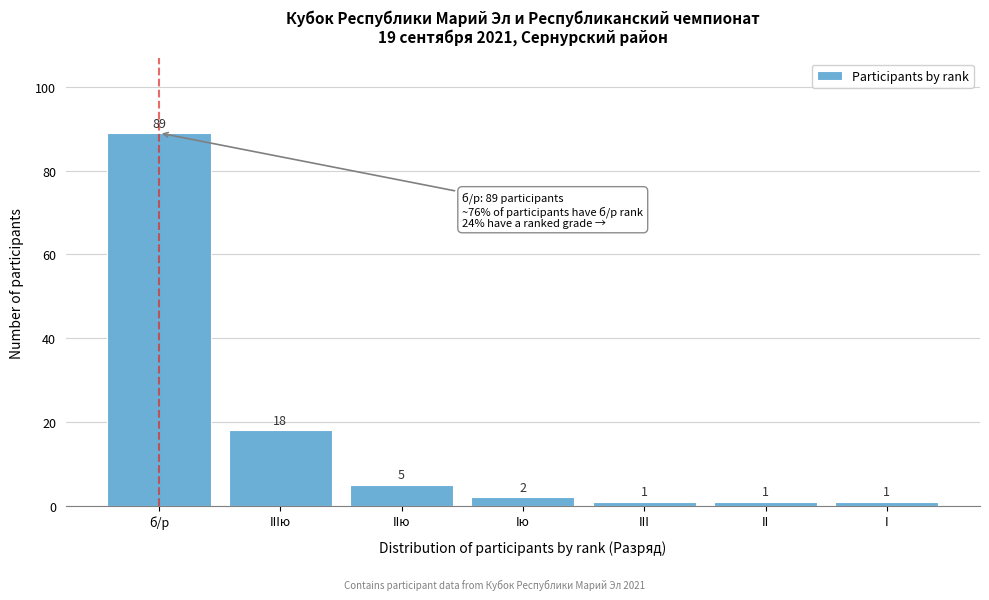

Reading right to left, extract all data points from this chart.

1	1	1	2	5	18	89